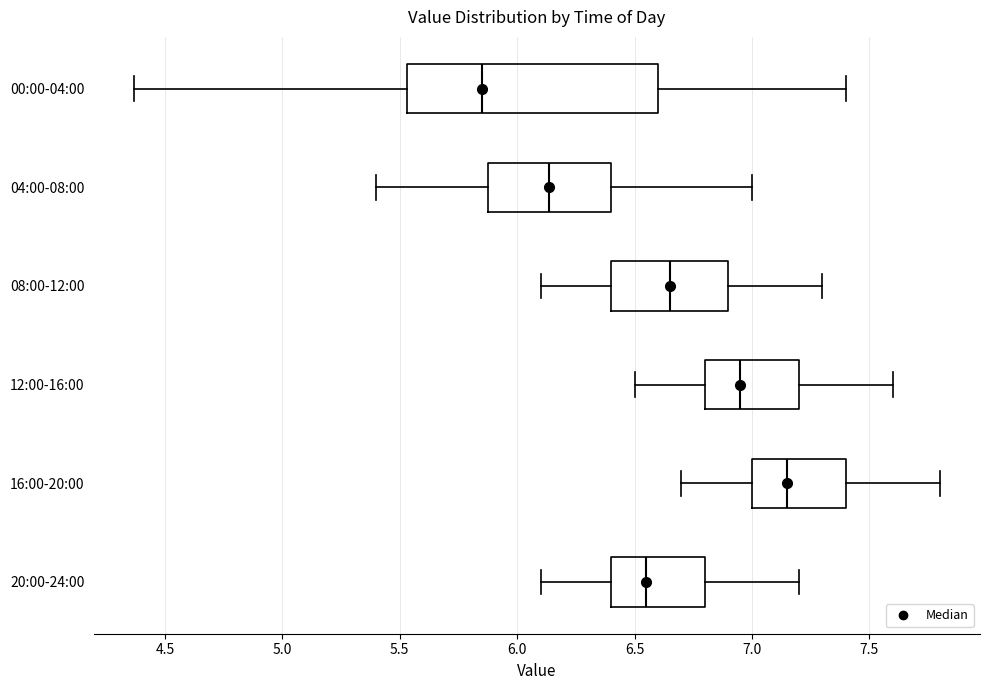

Reading bottom to top, read every box against the x-axis: the position of its median line, the range the box covers, and the ends of its whiskers. The values are not printed on the chart, so give them approximately, as read against the axis.

20:00-24:00: median 6.55, box 6.40 to 6.80, whiskers 6.10 to 7.20
16:00-20:00: median 7.15, box 7.00 to 7.40, whiskers 6.70 to 7.80
12:00-16:00: median 6.95, box 6.80 to 7.20, whiskers 6.50 to 7.60
08:00-12:00: median 6.65, box 6.40 to 6.90, whiskers 6.10 to 7.30
04:00-08:00: median 6.15, box 5.90 to 6.40, whiskers 5.40 to 7.00
00:00-04:00: median 5.85, box 5.55 to 6.60, whiskers 4.35 to 7.40